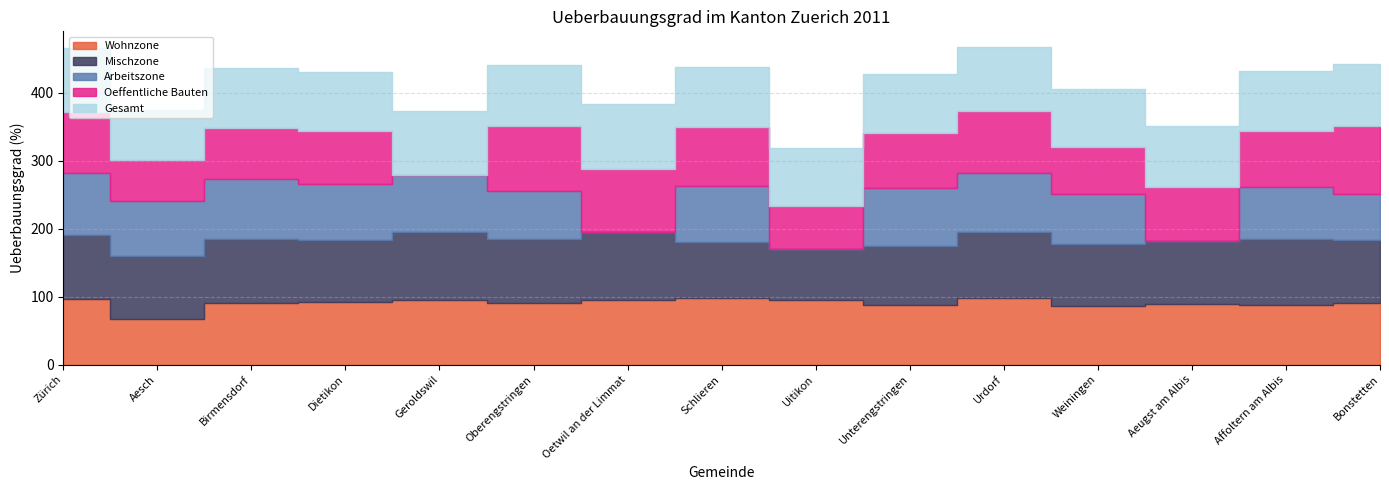

Which series ends up on top after the final intersection of Mischzone and Gesamt?

Gesamt